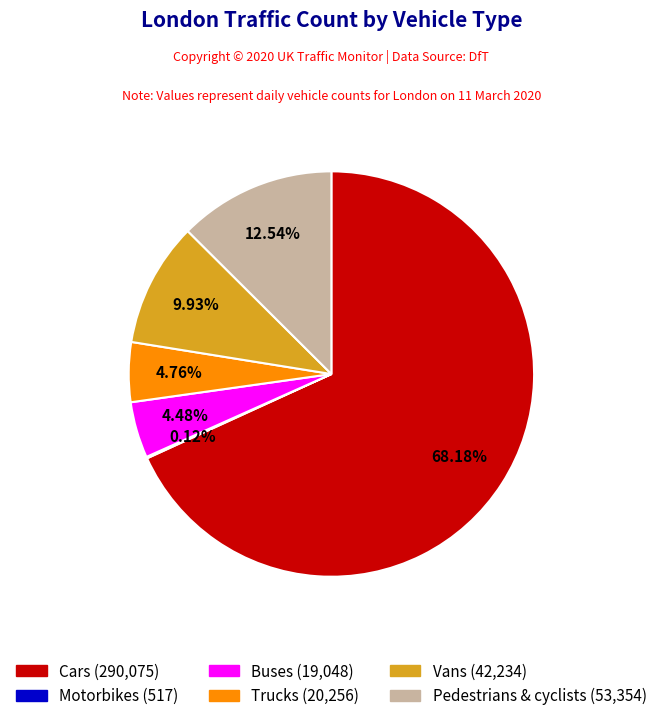

To the nearest percent, what percentage of the pie is Vans?

10%